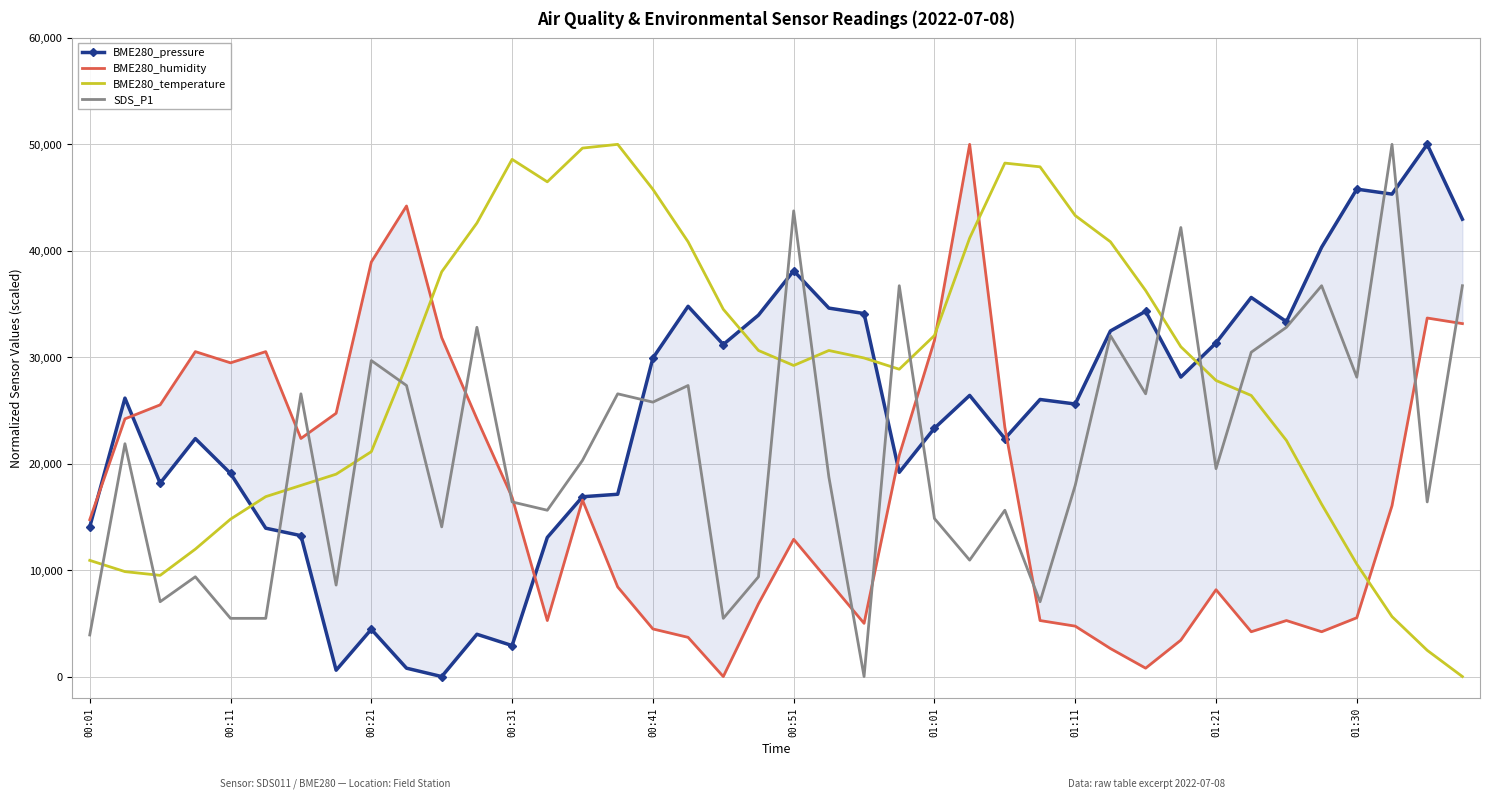

True or false: BME280_temperature has more than 1 points higher than both neighbors.

True